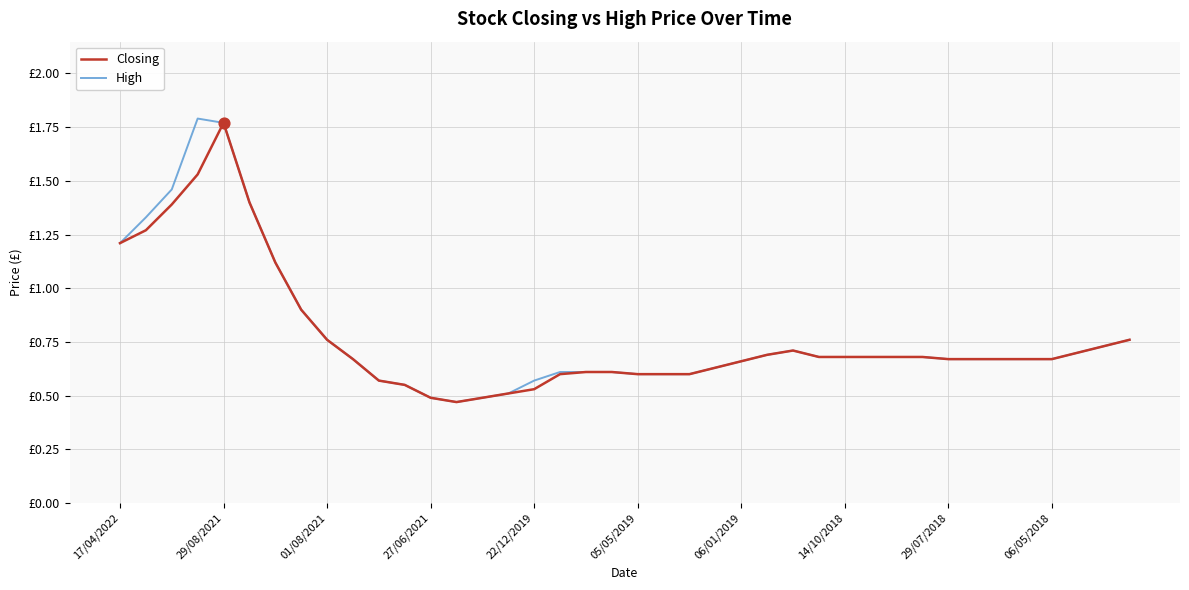

What are all the series names shown in the legend?

Closing, High